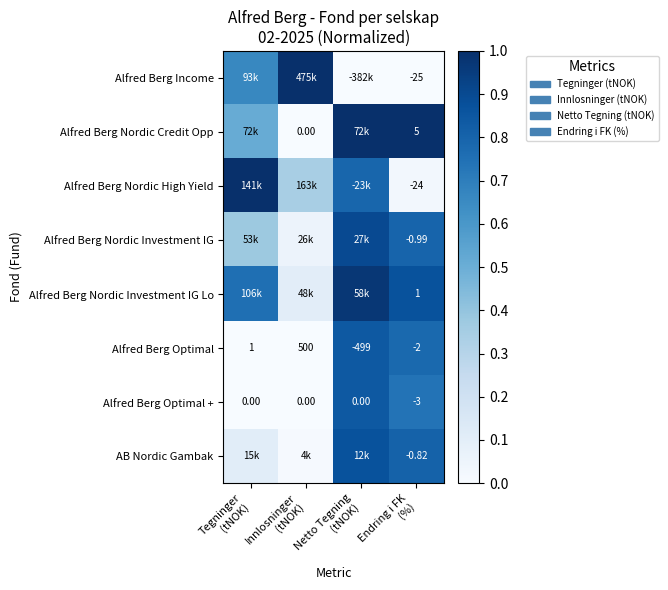

At Netto Tegning (tNOK), list the series in order from largest to smallest.

Alfred Berg Nordic Credit Opp, Alfred Berg Nordic Investment IG Lo, Alfred Berg Nordic Investment IG, AB Nordic Gambak, Alfred Berg Optimal +, Alfred Berg Optimal, Alfred Berg Nordic High Yield, Alfred Berg Income